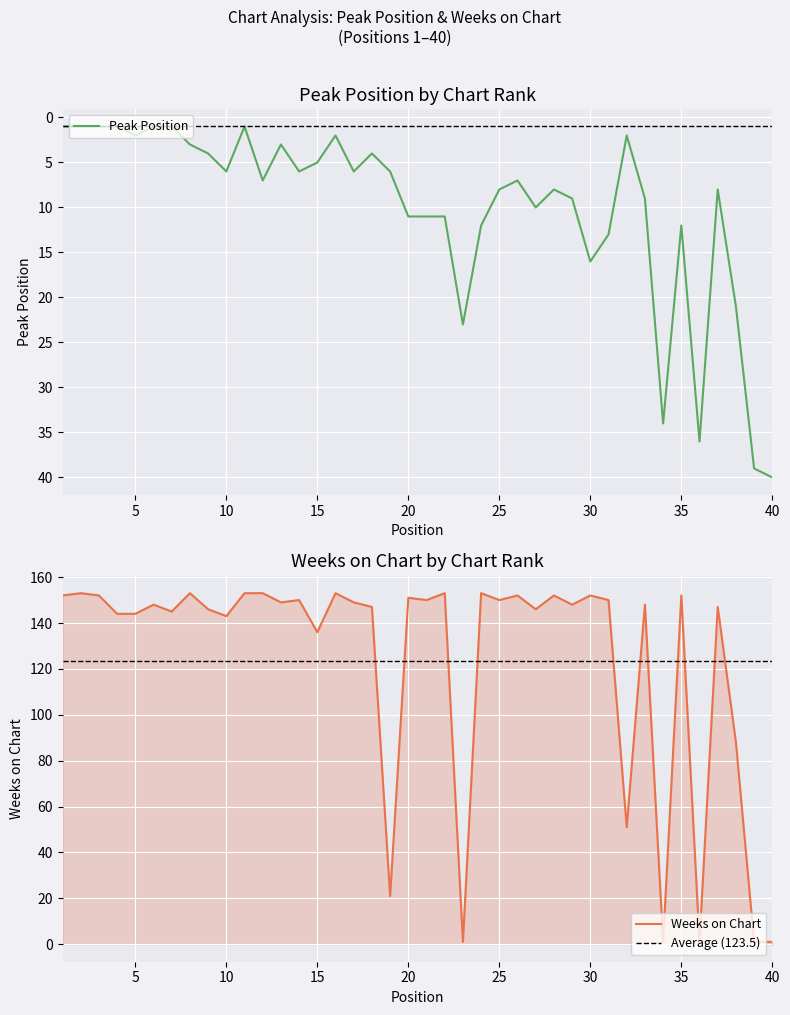

How many times do Peak Position and Weeks on Chart cross each other?

7